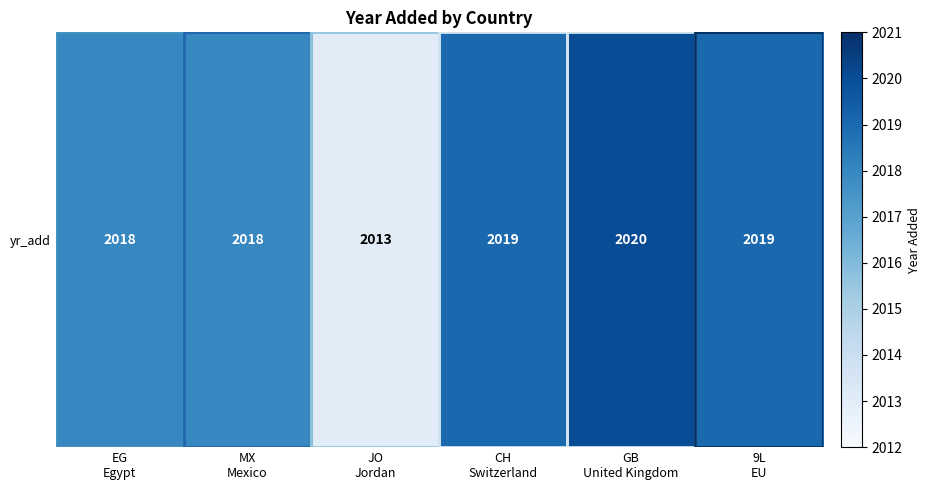

Reading right to left, what are all the values shown in this chart?

9L
EU=2019	GB
United Kingdom=2020	CH
Switzerland=2019	JO
Jordan=2013	MX
Mexico=2018	EG
Egypt=2018